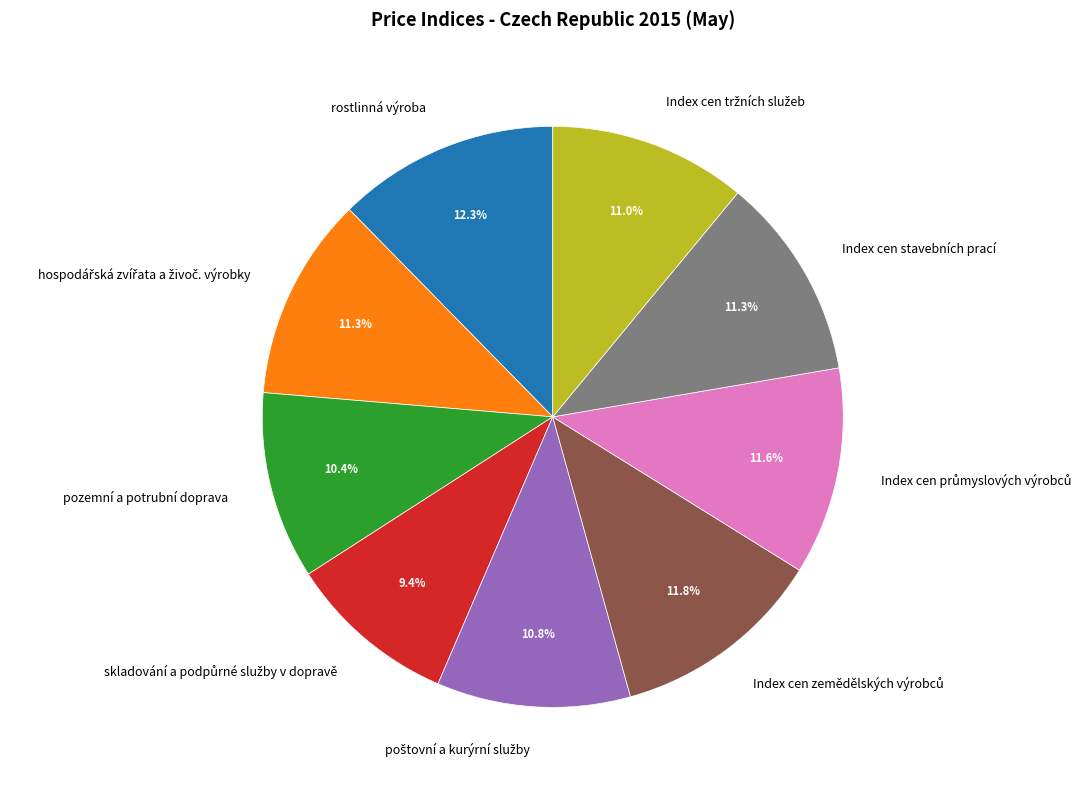

Is there a majority slice in this chart?

No